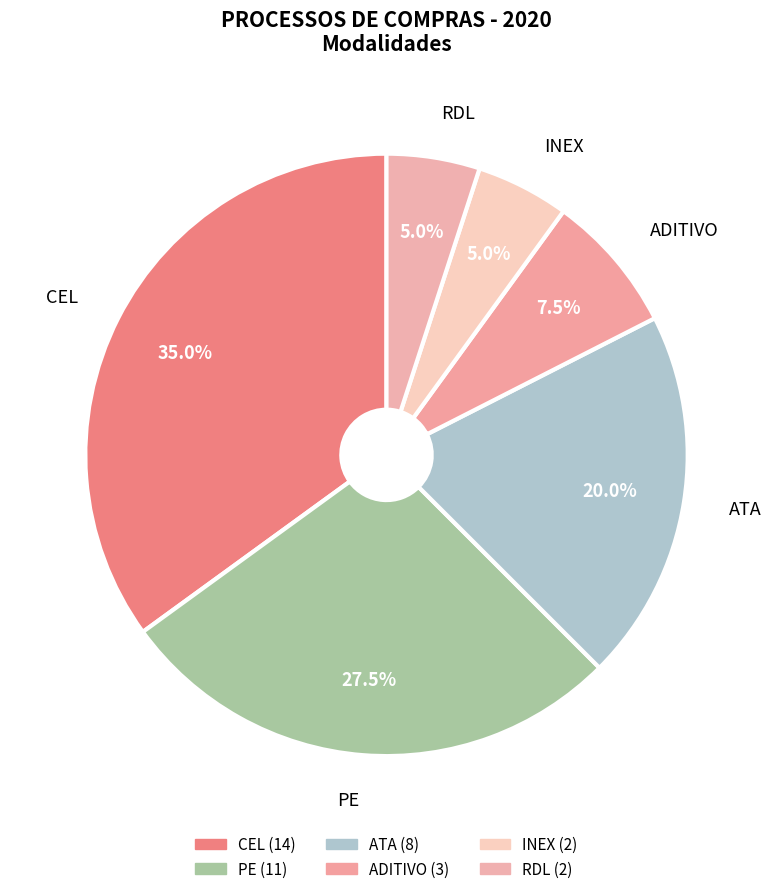

Is there a majority slice in this chart?

No